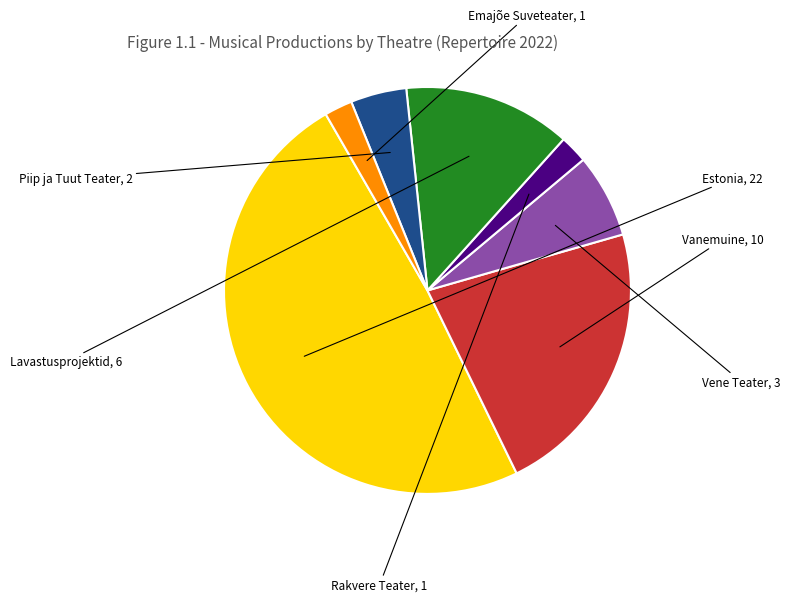

Which has a higher value, Vanemuine or Estonia?

Estonia